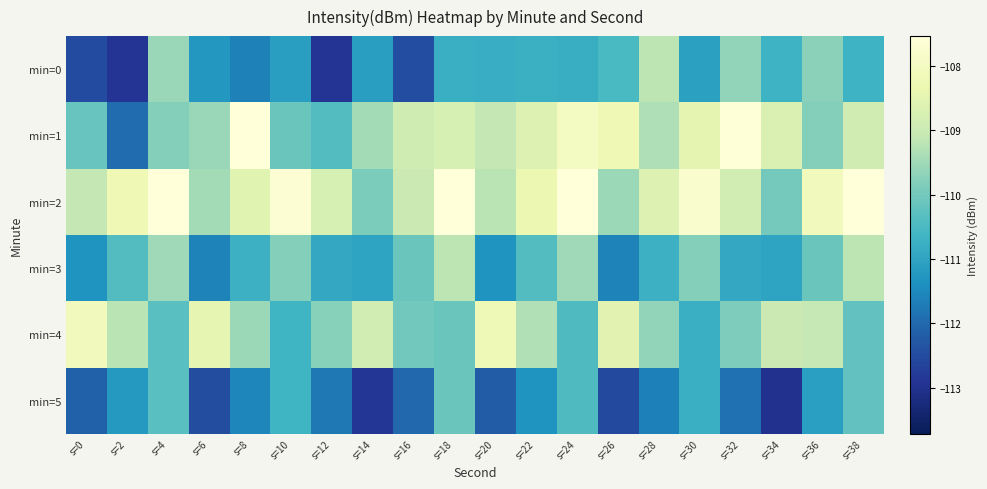

How many data points does each series have?

20